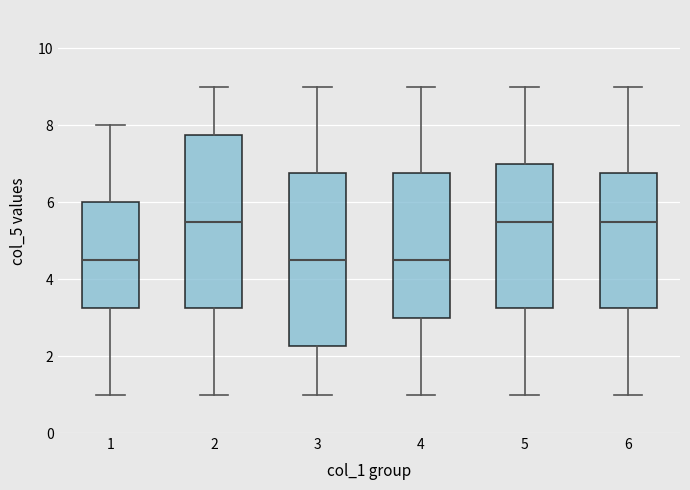

Reading left to right, transcribe this box plot: for each box, give where its median line is, the range the box spans, and where its two whiskers end, as read against the y-axis. The values are not printed on the chart, so give them approximately, as read against the axis.

1: median 4.6, box 3.2 to 6.0, whiskers 1.0 to 8.0
2: median 5.6, box 3.2 to 7.8, whiskers 1.0 to 9.0
3: median 4.6, box 2.2 to 6.8, whiskers 1.0 to 9.0
4: median 4.6, box 3.0 to 6.8, whiskers 1.0 to 9.0
5: median 5.6, box 3.2 to 7.0, whiskers 1.0 to 9.0
6: median 5.6, box 3.2 to 6.8, whiskers 1.0 to 9.0